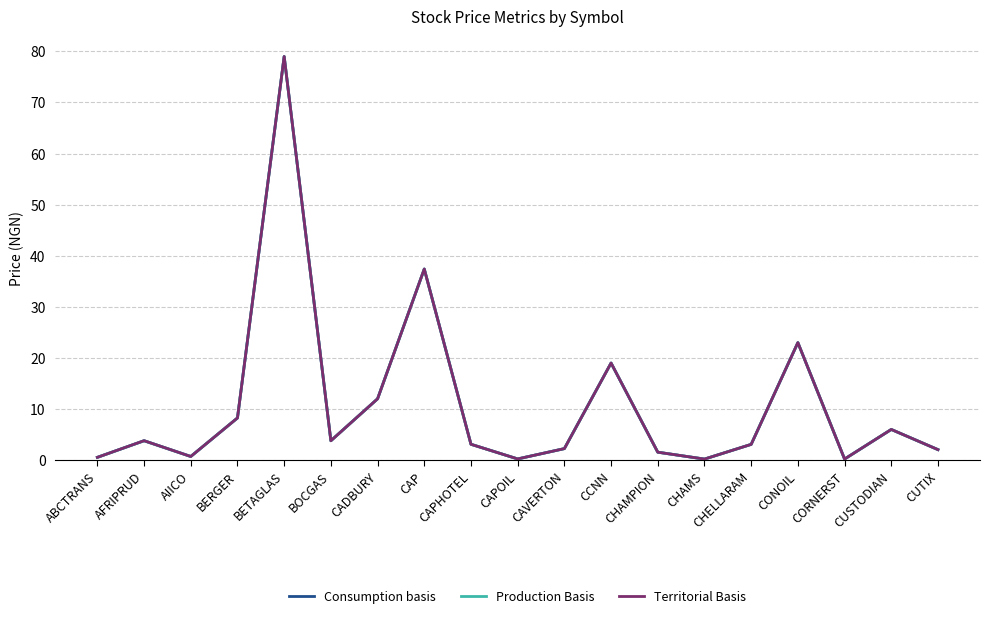

Does the chart have visible grid lines?

Yes